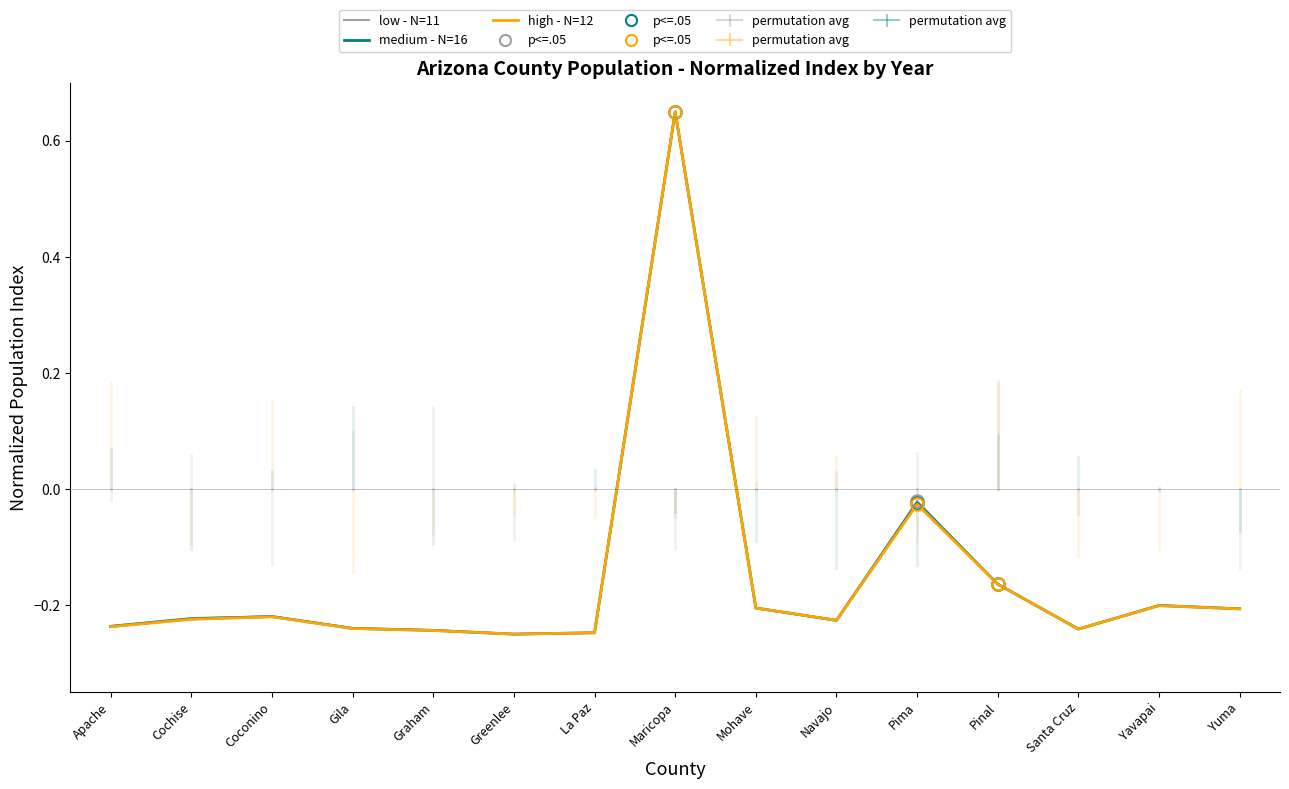

Rank the series by their average value, from lowest to highest.

high - N=12, medium - N=16, low - N=11